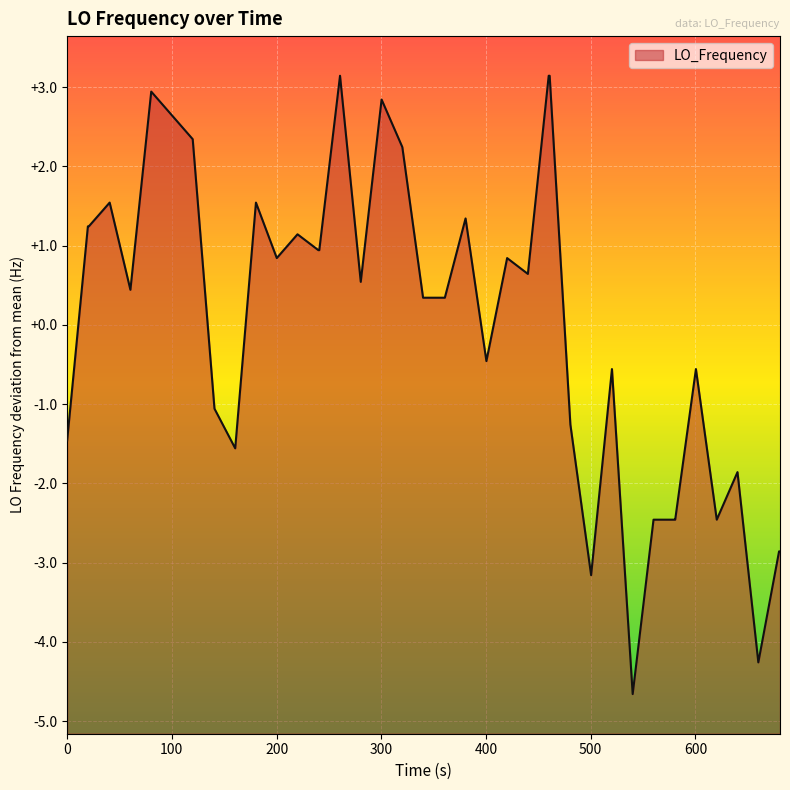

What is the greatest value displayed?

3.1